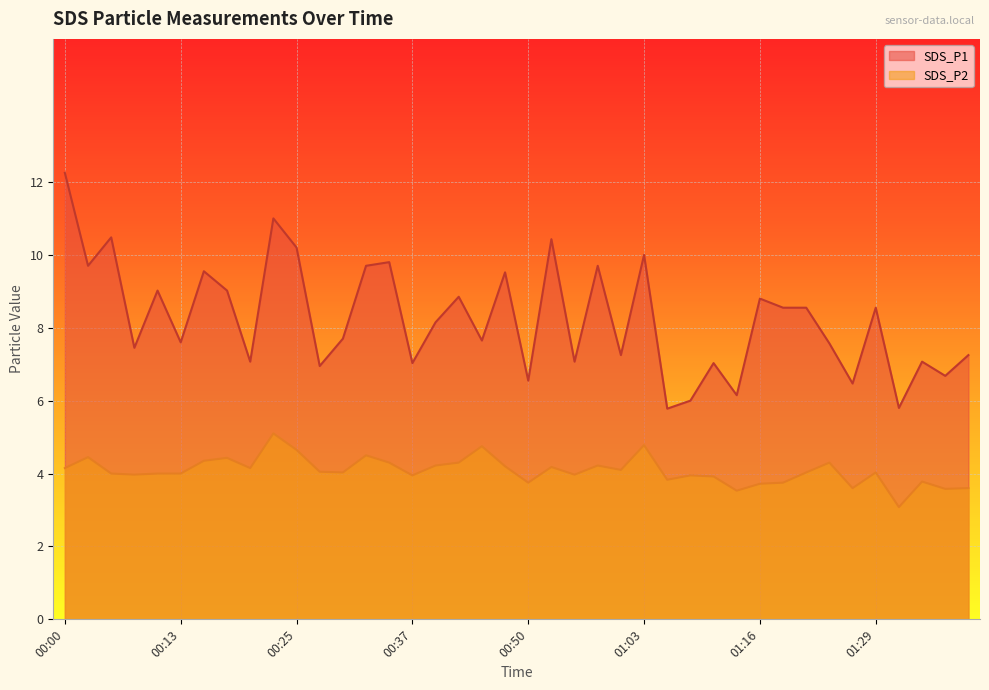

What is the total value across all series at 00:50?

10.3